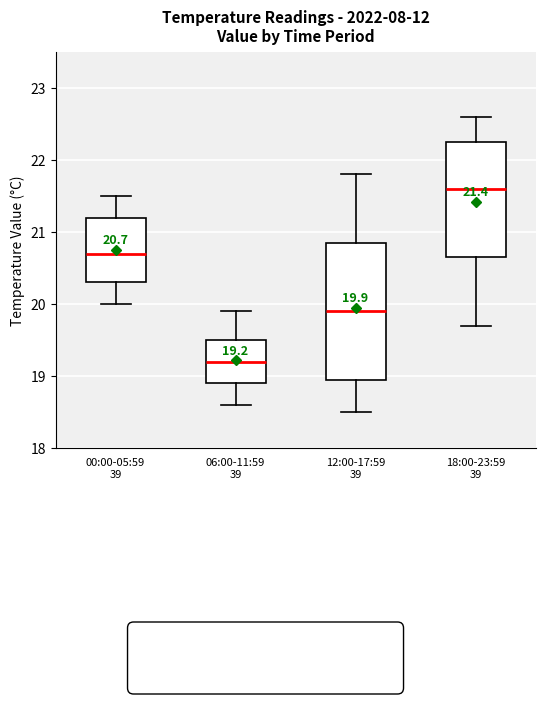

Which box is the tallest, from its lower edge to its upper edge?

12:00-17:59 39